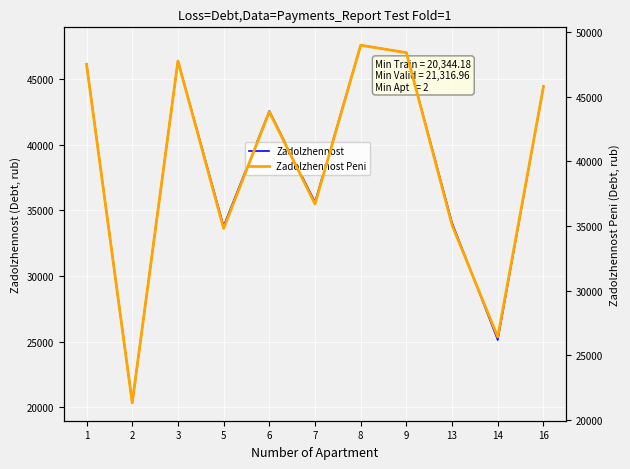

List the series in order of their peak value, lowest first.

Zadolzhennost, Zadolzhennost Peni